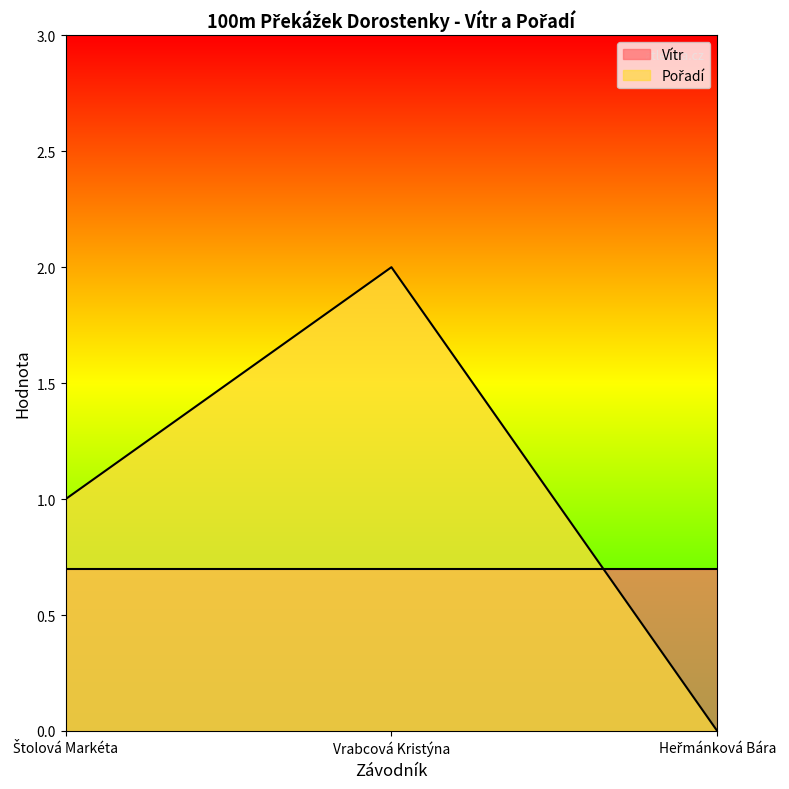

The value at Vrabcová Kristýna is 3. True or false?

False